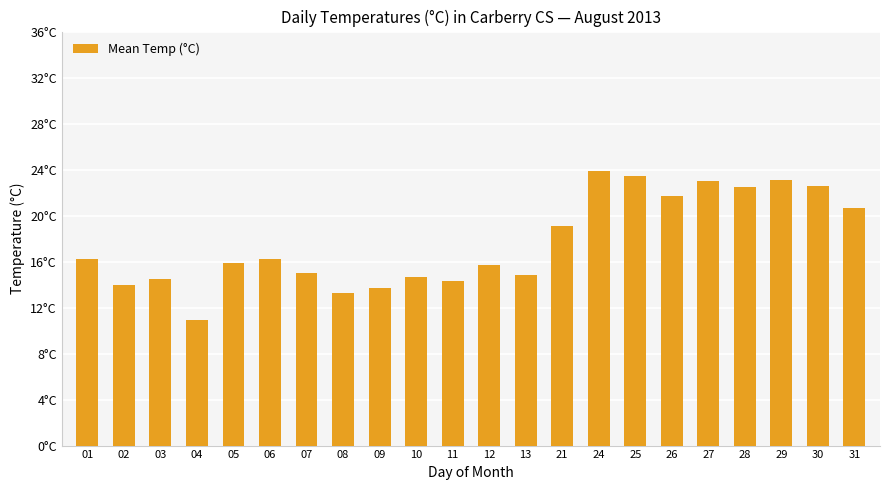

Does the chart contain any negative values?

No